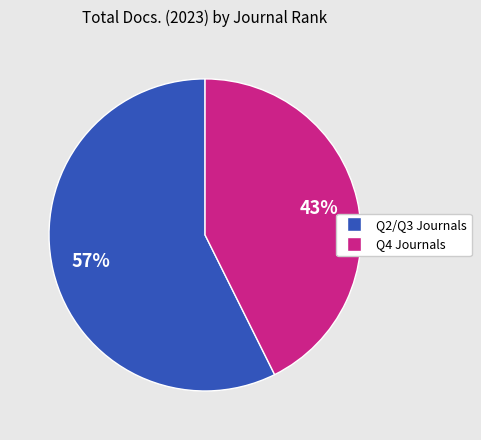

Is there any slice that represents more than half of the pie?

Yes